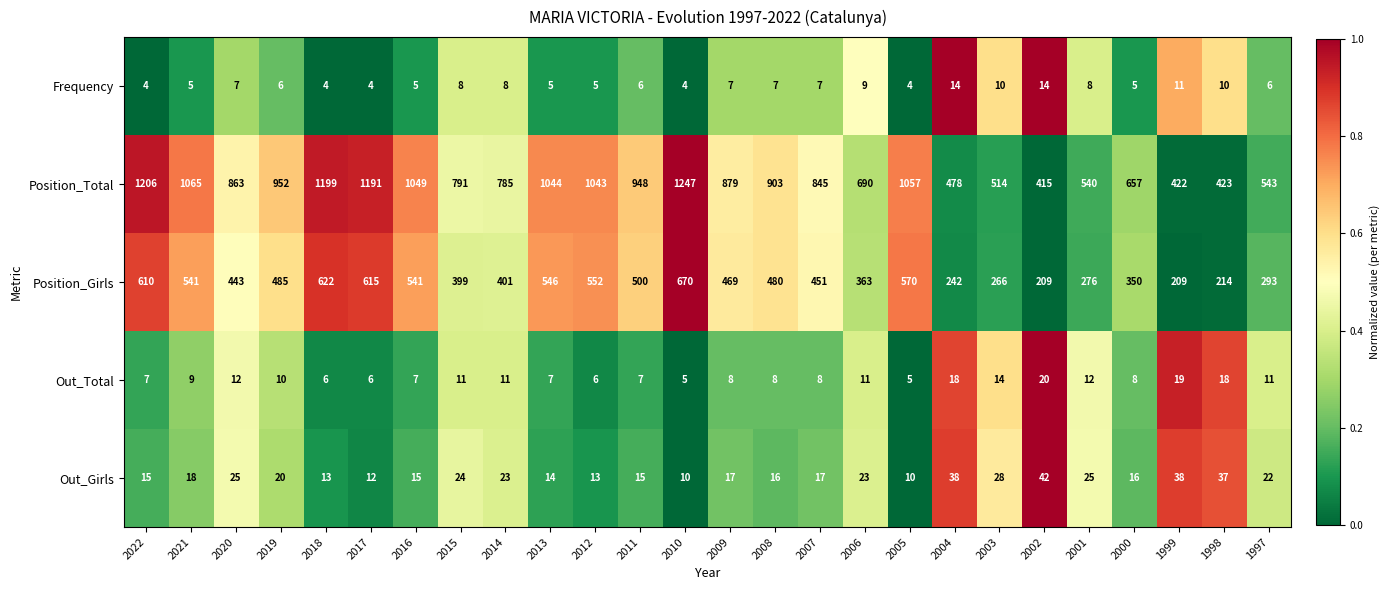

Rank the series at 2009 from highest to lowest value.

Position_Total, Position_Girls, Out_Girls, Out_Total, Frequency